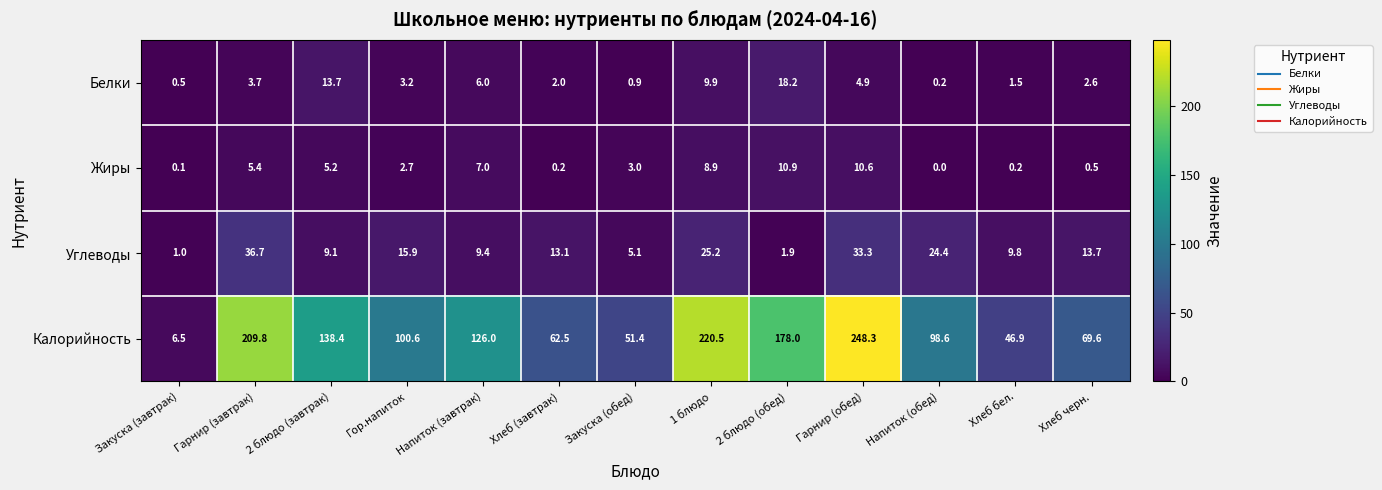

Rank the series by their maximum value, from highest to lowest.

Калорийность, Углеводы, Белки, Жиры